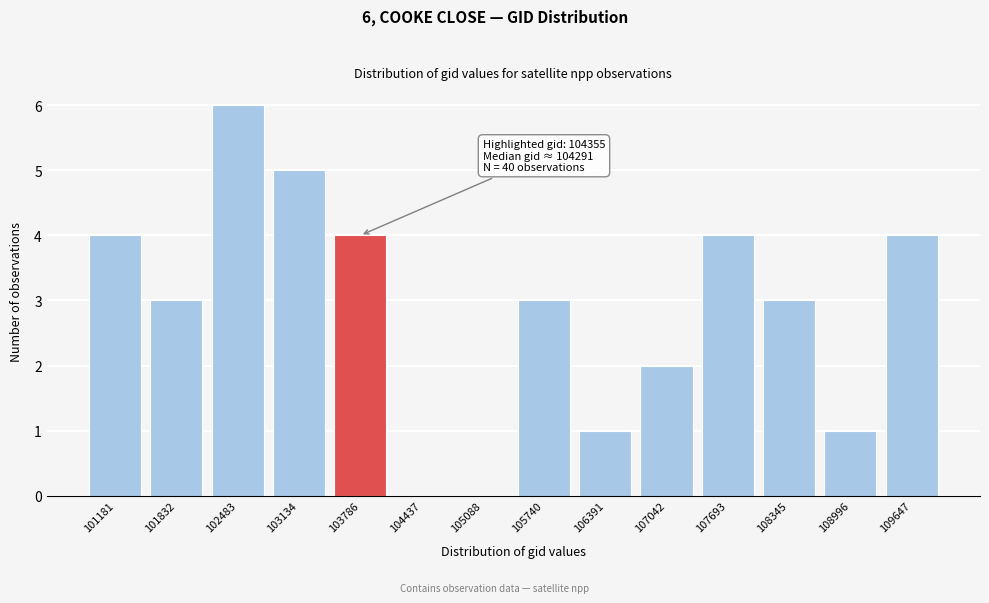

Reading right to left, transcribe all the data shown in this chart.

109647=4	108996=1	108345=3	107693=4	107042=2	106391=1	105740=3	105088=0	104437=0	103786=4	103134=5	102483=6	101832=3	101181=4